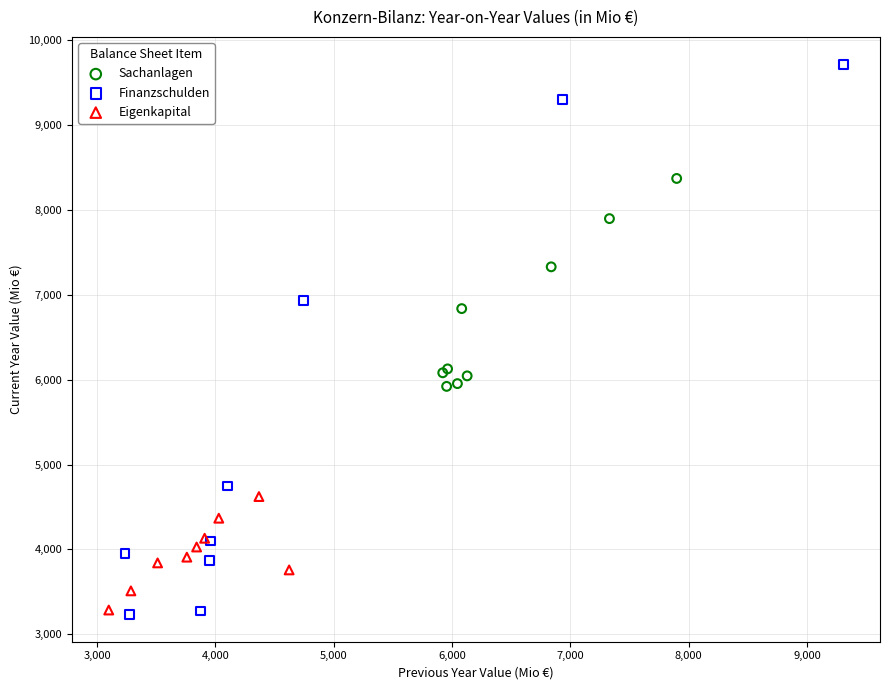

What are all the series names shown in the legend?

Sachanlagen, Finanzschulden, Eigenkapital